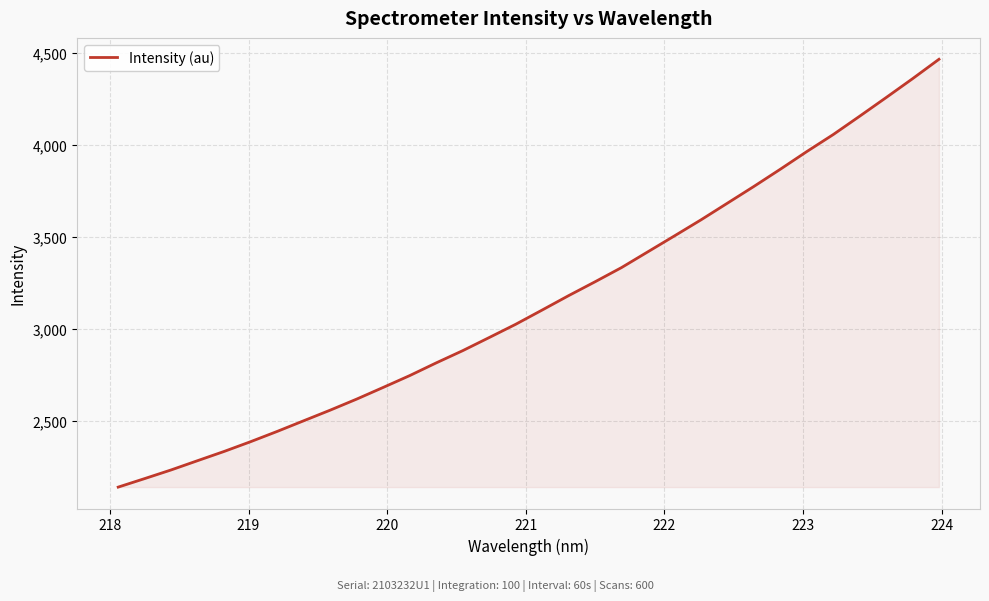

What is the greatest value displayed?

4463.3